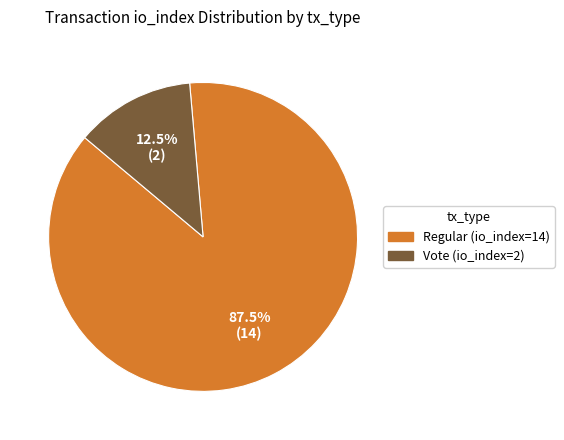

Which slice represents more than half of the pie?

Regular (io_index=14)